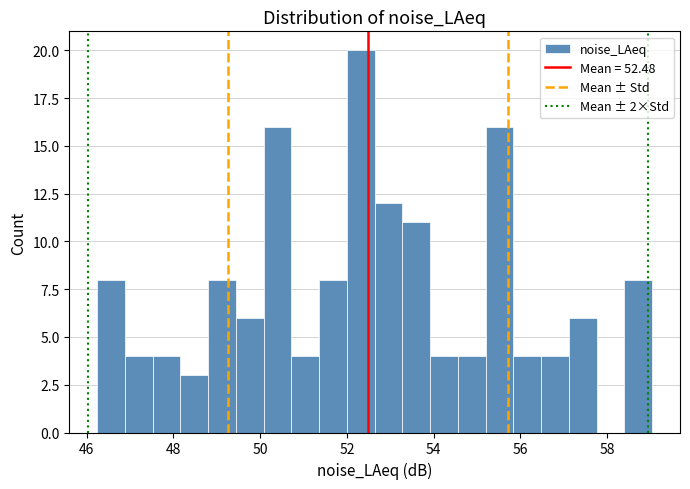

Read against the x-axis, roughly where is the centre of the tallest bar?

52.4